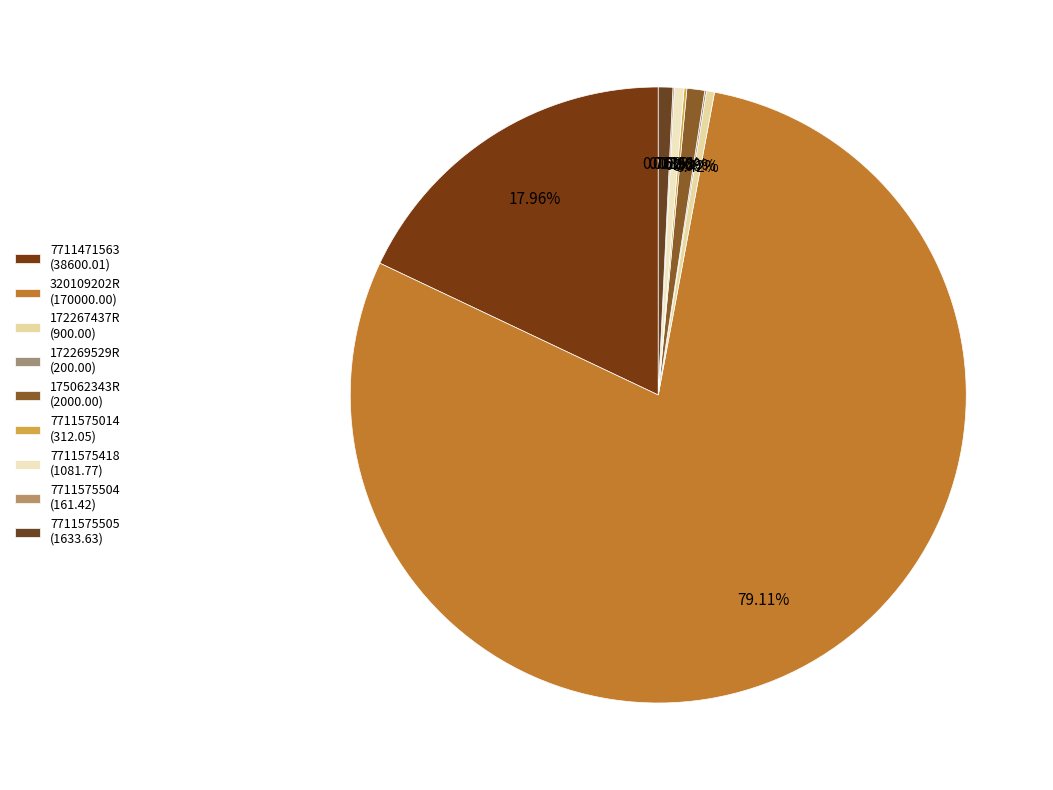

Which slice is the largest?

320109202R